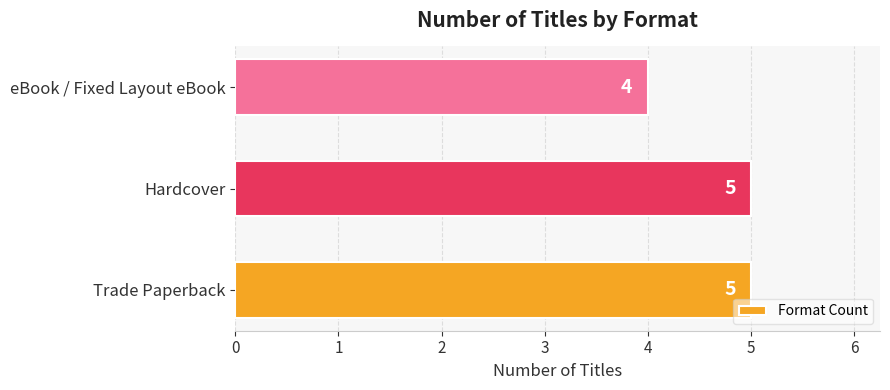

At which category does the chart reach its minimum across all series?

eBook / Fixed Layout eBook